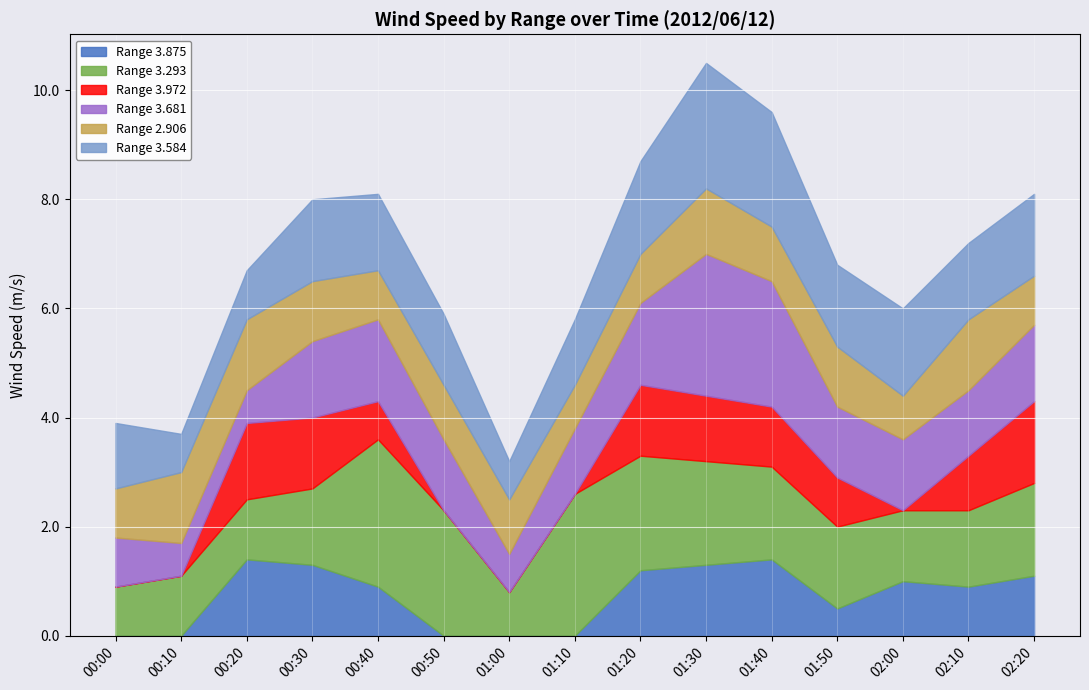

What is the total value across all series at 02:10?

7.2